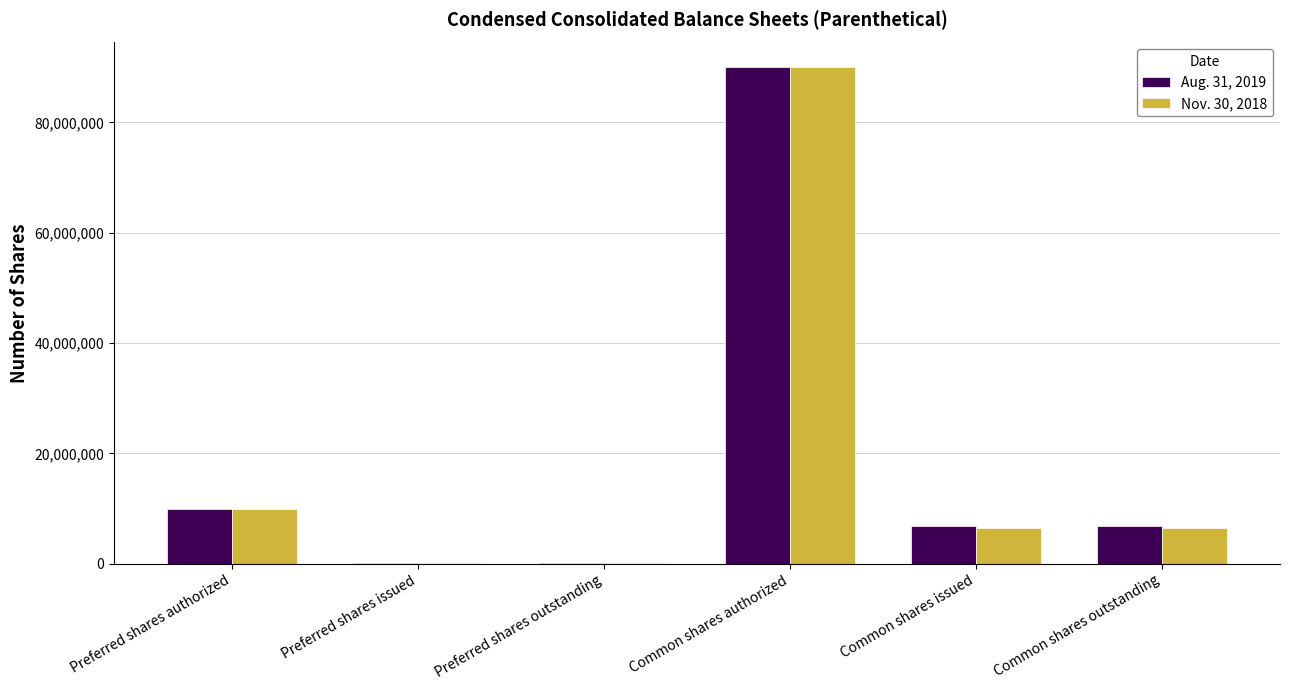

Which category has the highest value across all series?

Common shares authorized